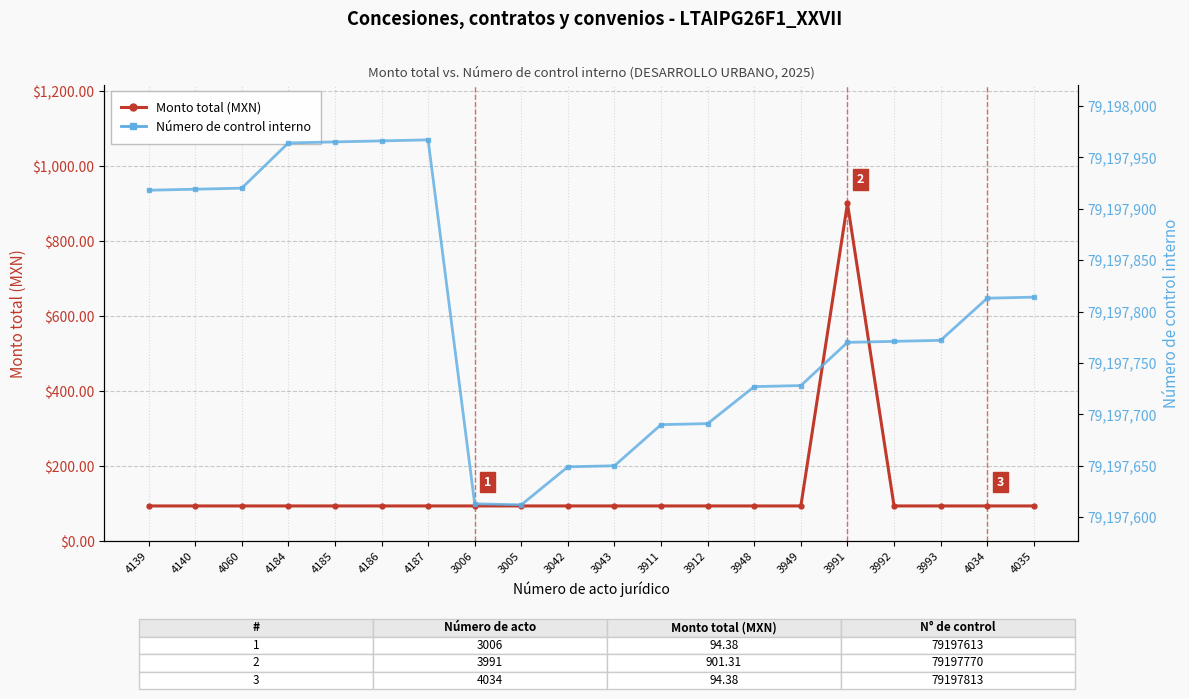

How many lines are shown in the chart?

2